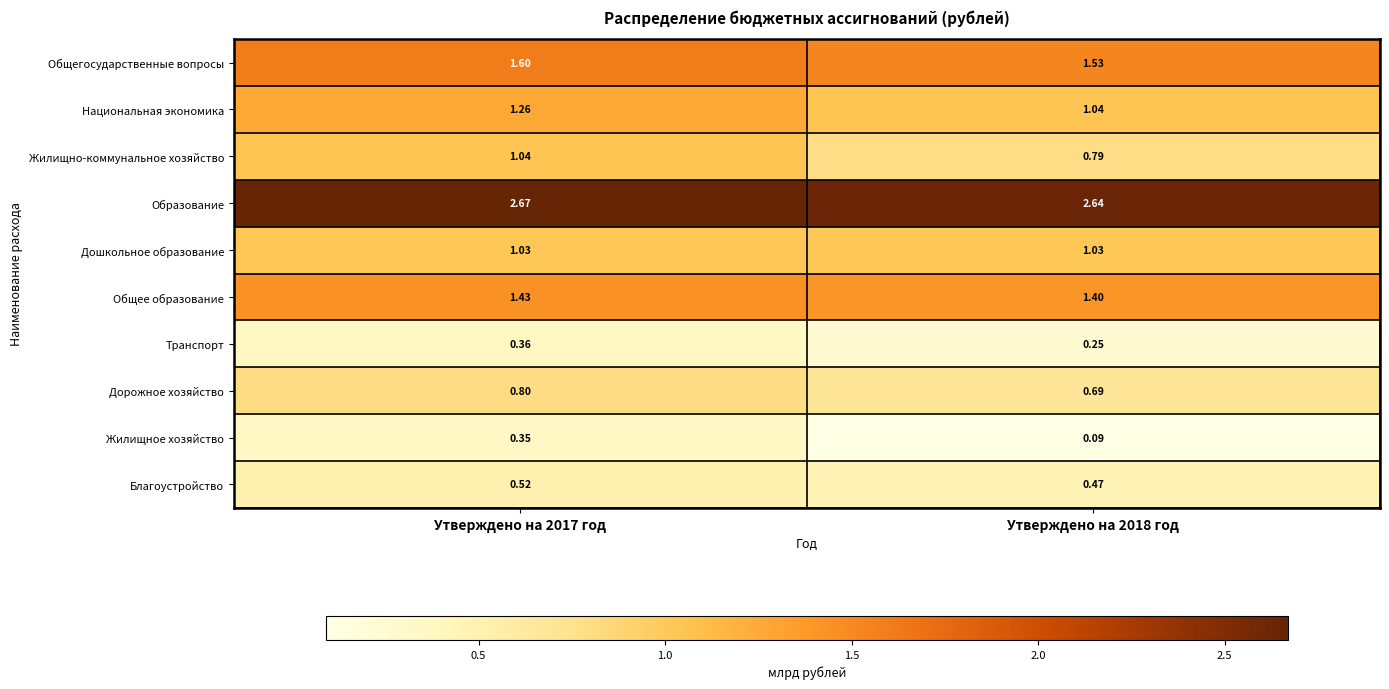

Which label corresponds to the largest value in the chart?

Утверждено на 2017 год